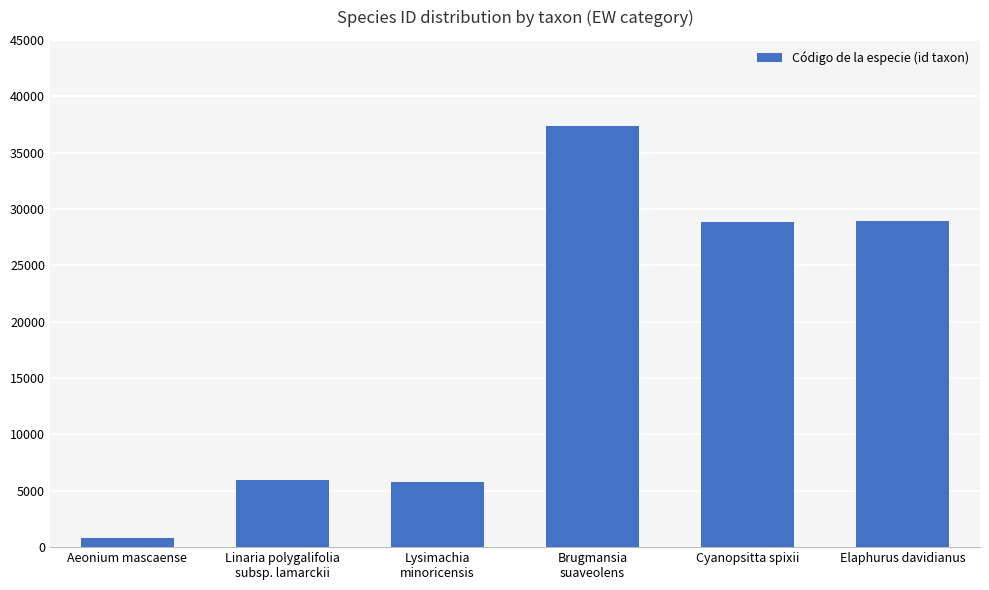

The value at Brugmansia
suaveolens is 52764. True or false?

False